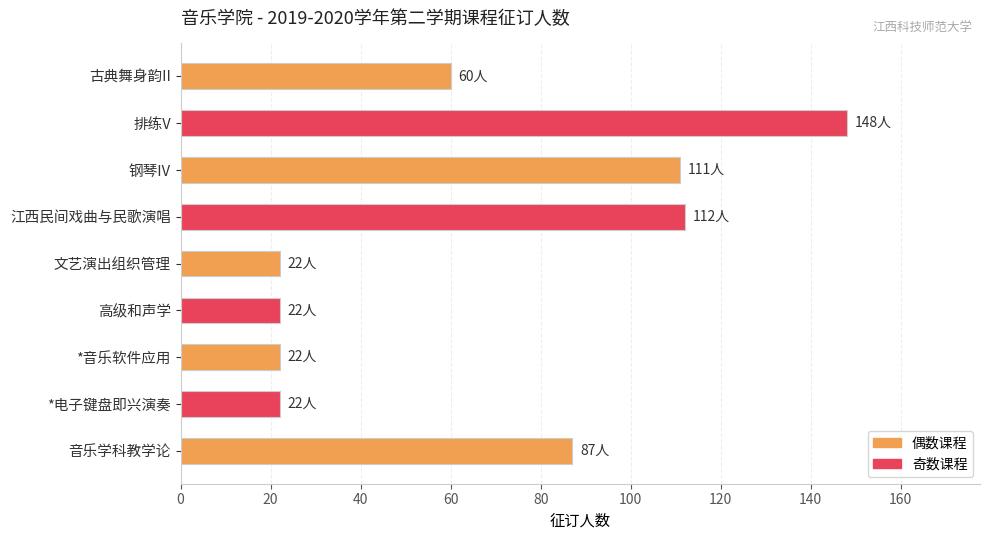

What is the average value?

67